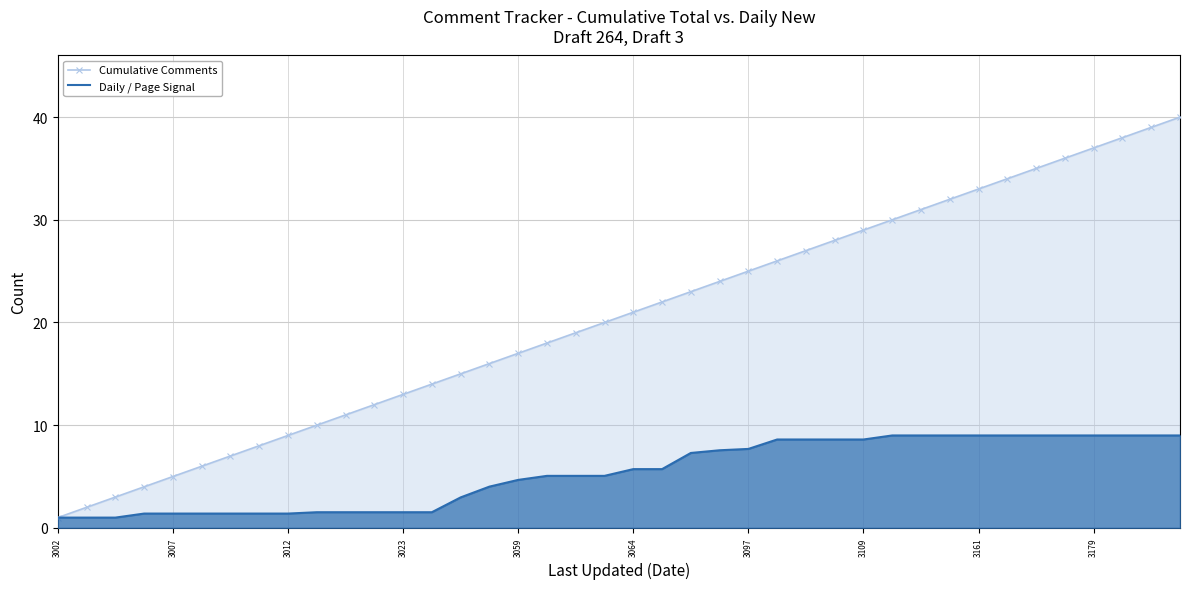

Which series has the widest spread of values?

Cumulative Comments